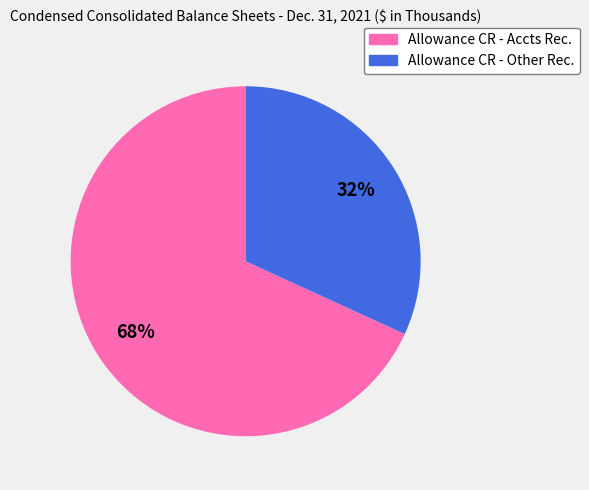

Is there any slice that represents more than half of the pie?

Yes